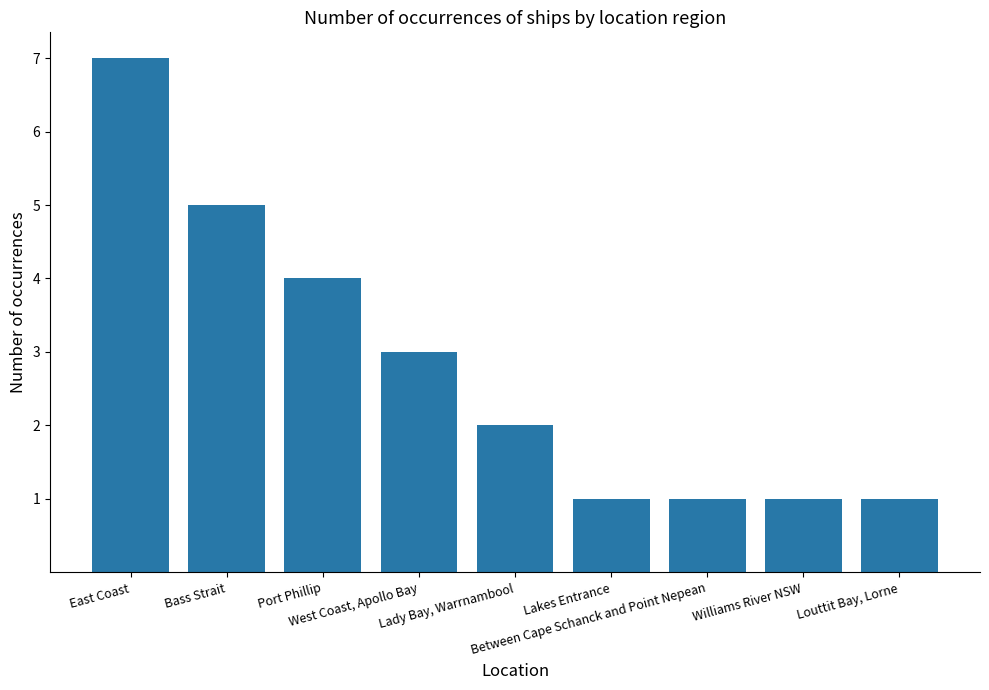

What is the difference between the second highest and second lowest values?

4